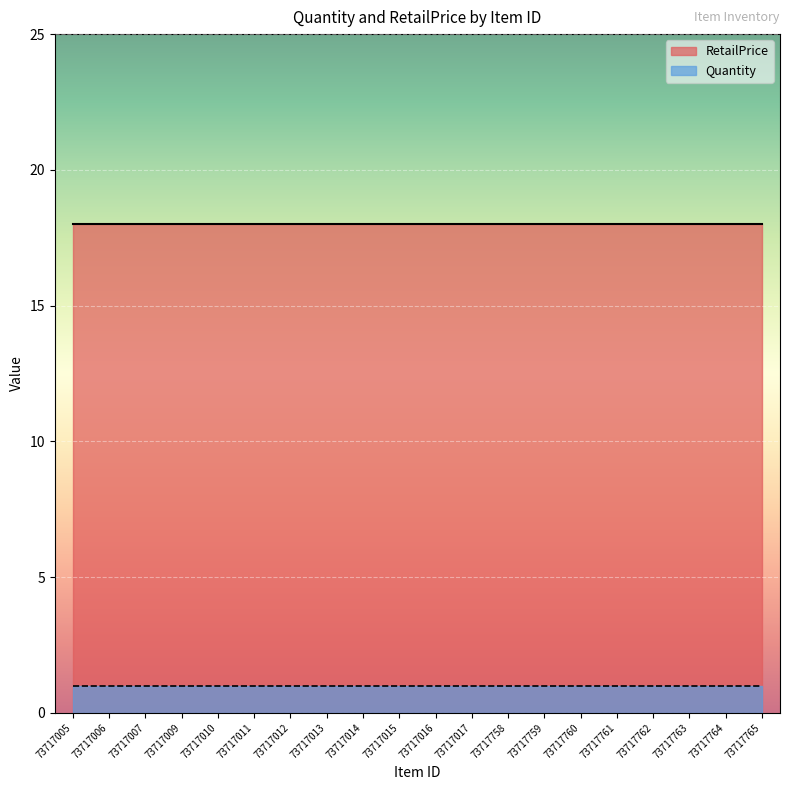

List the series in order of their peak value, lowest first.

Quantity, RetailPrice